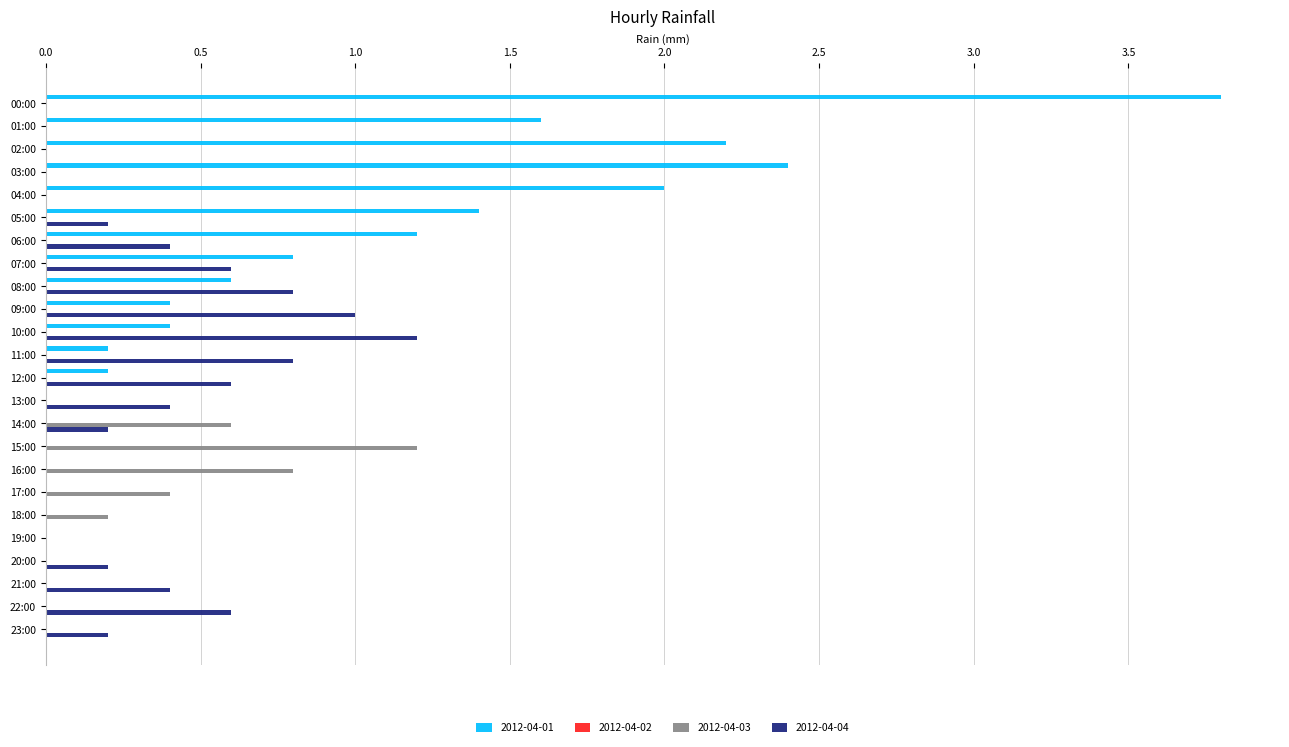

How many series are shown in this chart?

3